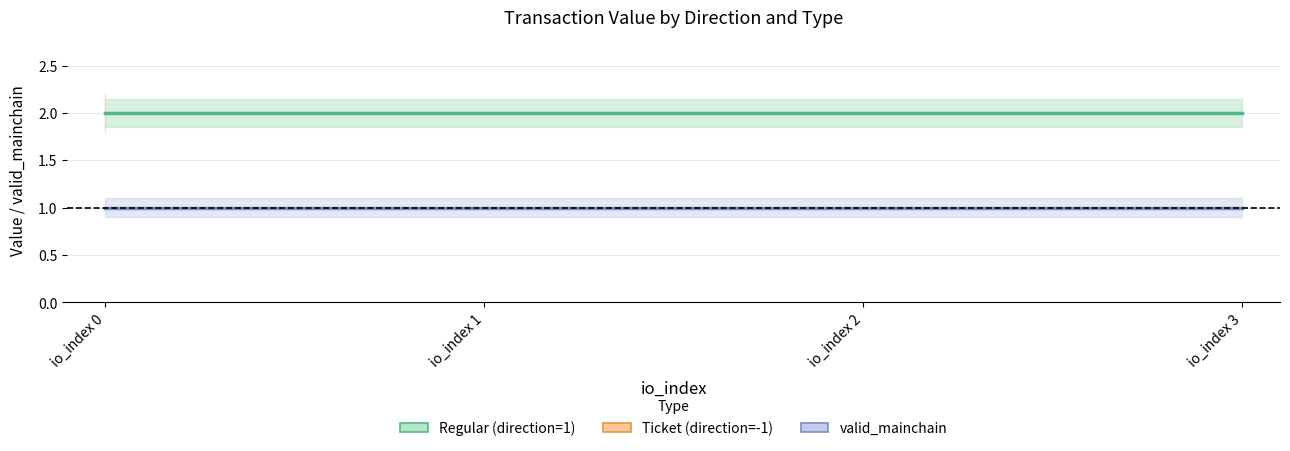

Reading right to left, extract all data points from this chart.

Regular (direction=1): io_index 3=2.0	io_index 2=2.0	io_index 1=2.0	io_index 0=2.0
valid_mainchain (all): io_index 3=1.0	io_index 2=1.0	io_index 1=1.0	io_index 0=1.0